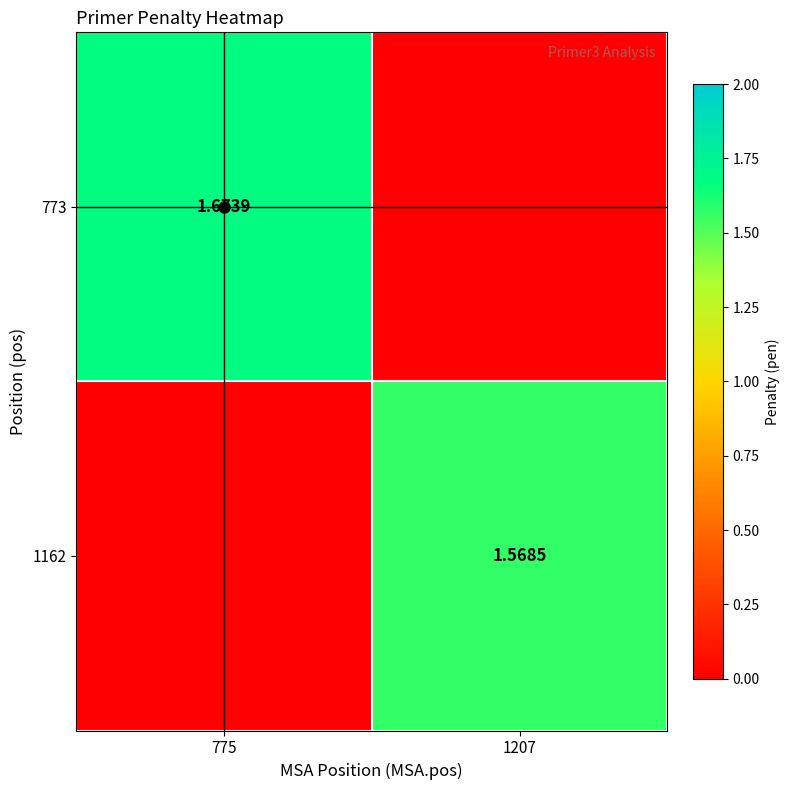

What is the sum of the 773 values at 775 and 1207?

1.7